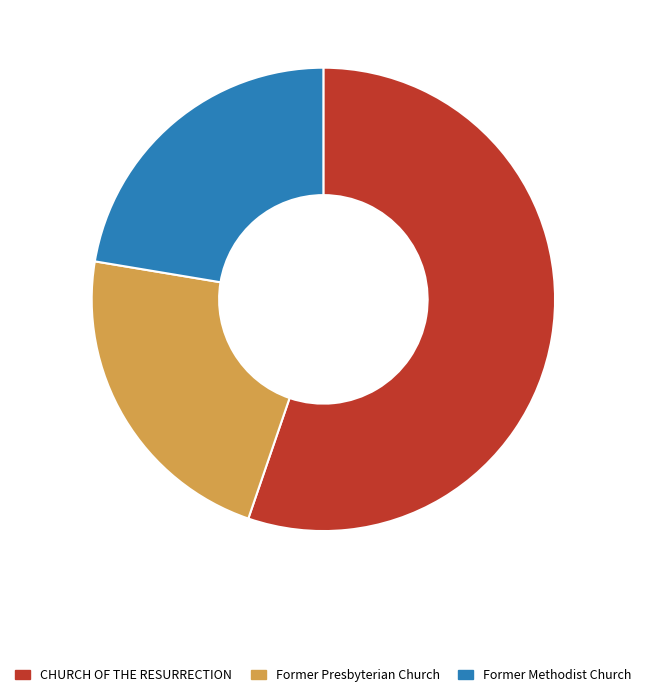

What is the ratio of the value at CHURCH OF THE RESURRECTION to the value at Former Presbyterian Church?

2.5